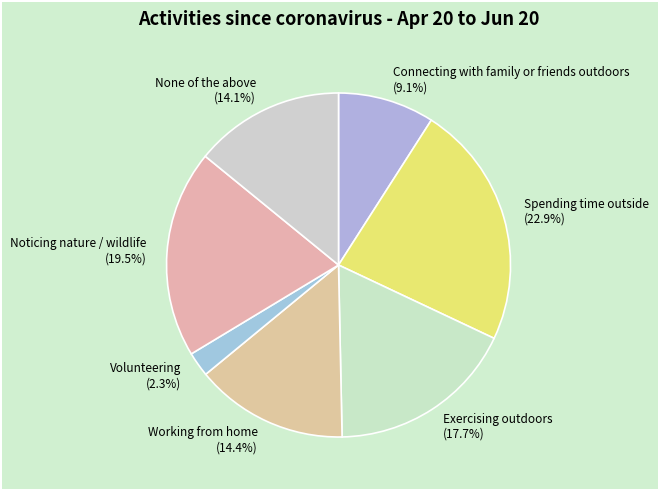

Which category has the biggest portion of the pie?

Spending time outside